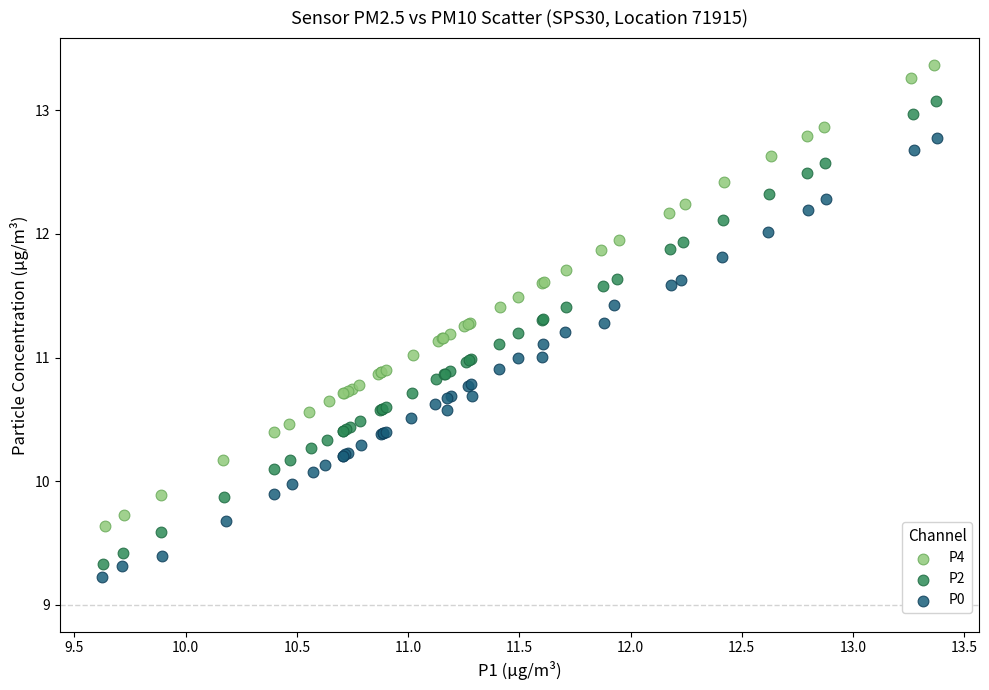

Which series reaches the maximum Y coordinate?

P4